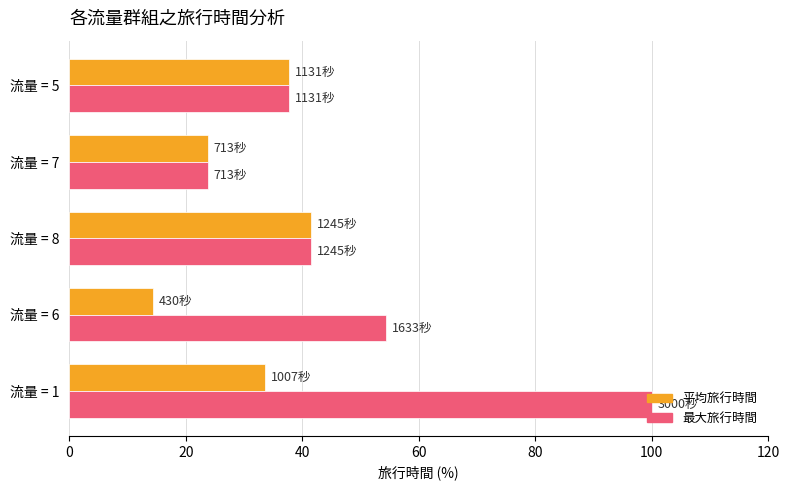

The 平均旅行時間 series shows 4.9 at 流量 = 7. True or false?

False